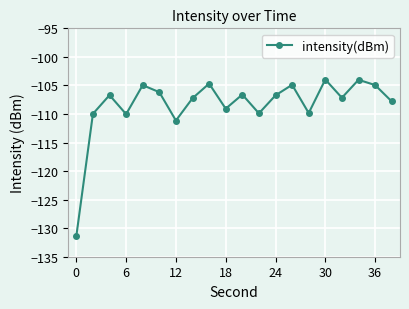

What is the value of the 18th point from the left?

-104.0